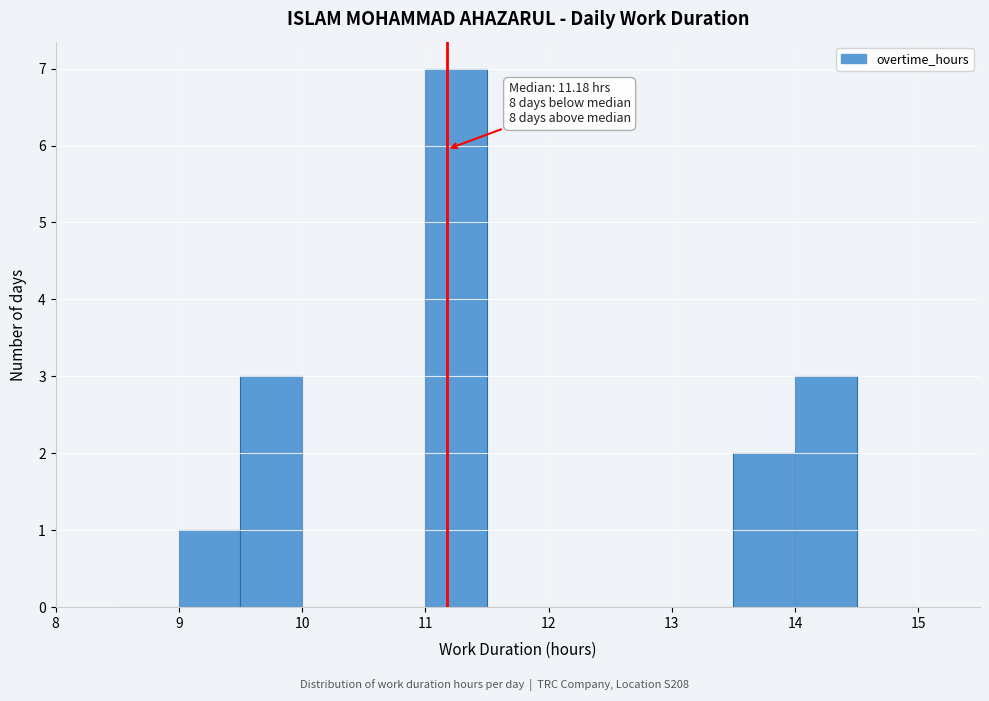

Which range on the x-axis has the tallest bar?

11.0 to 11.5